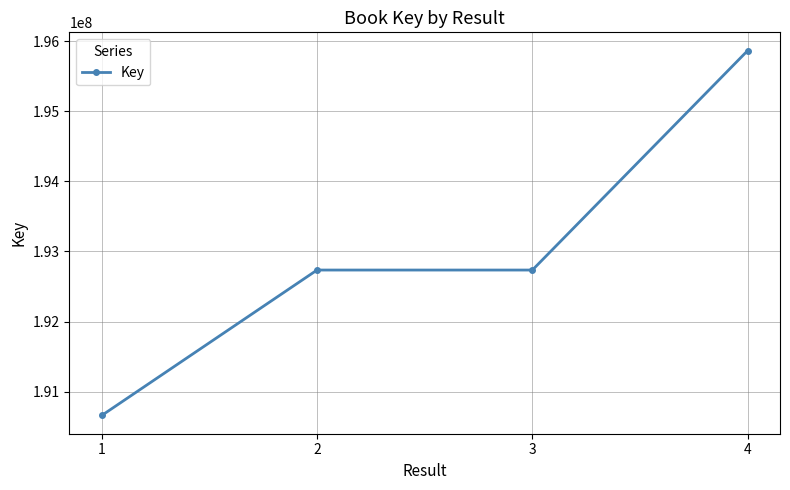

The chart shows a value of 192734592 at 2. True or false?

True